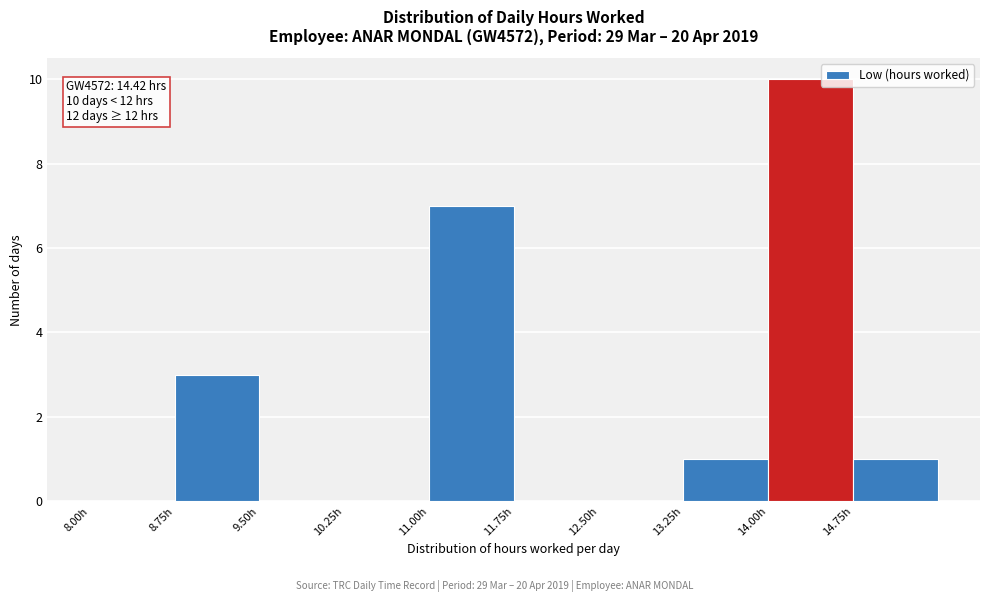

Over which range of the x-axis is the bar tallest?

14.00 to 14.75